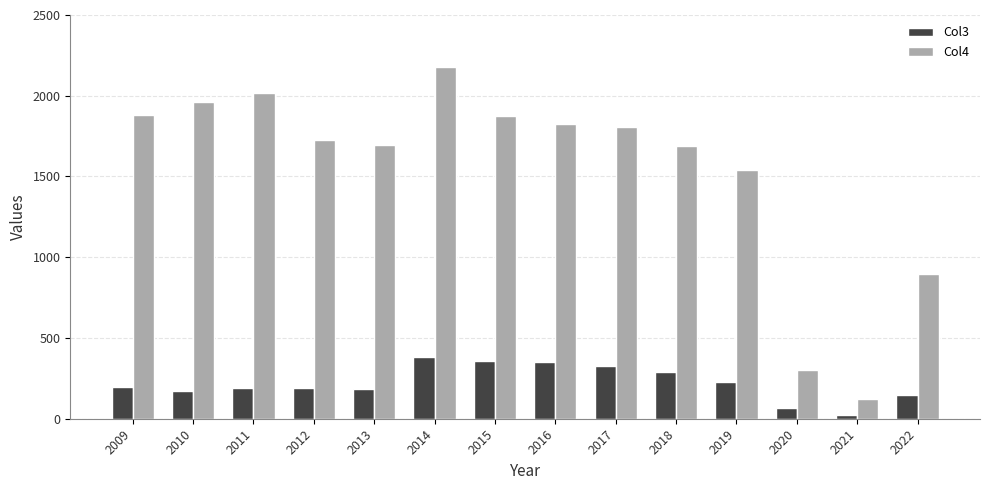

What are all the series names shown in the legend?

Col3, Col4